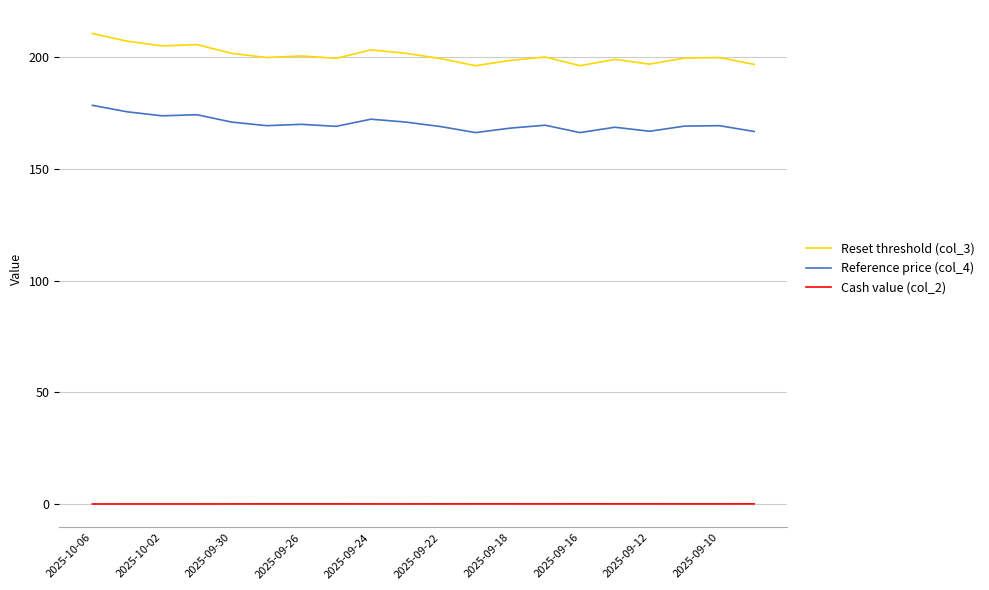

Which series has the largest range (max minus min)?

Reset threshold (col_3)